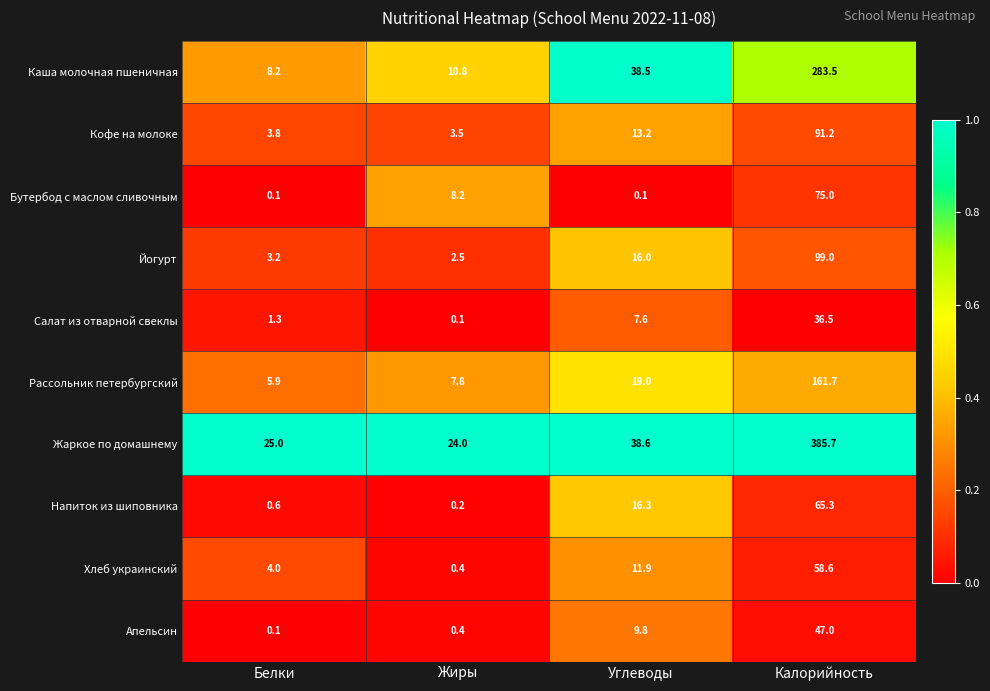

Count the number of data series in this chart.

10